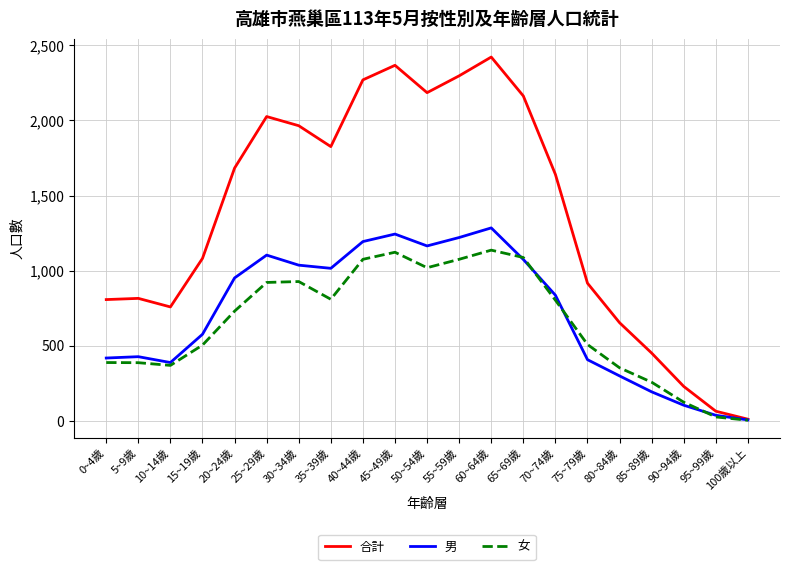

The value of 男 at 60~64歲 is 1285. True or false?

True